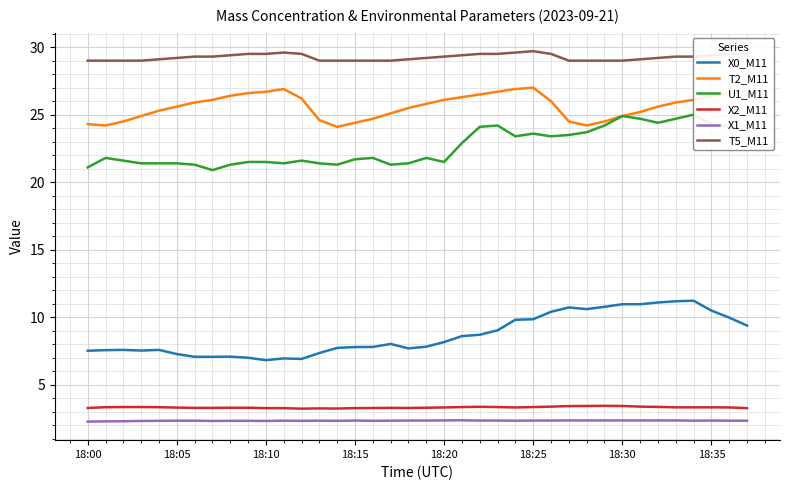

Which series has the widest spread of values?

X0_M11